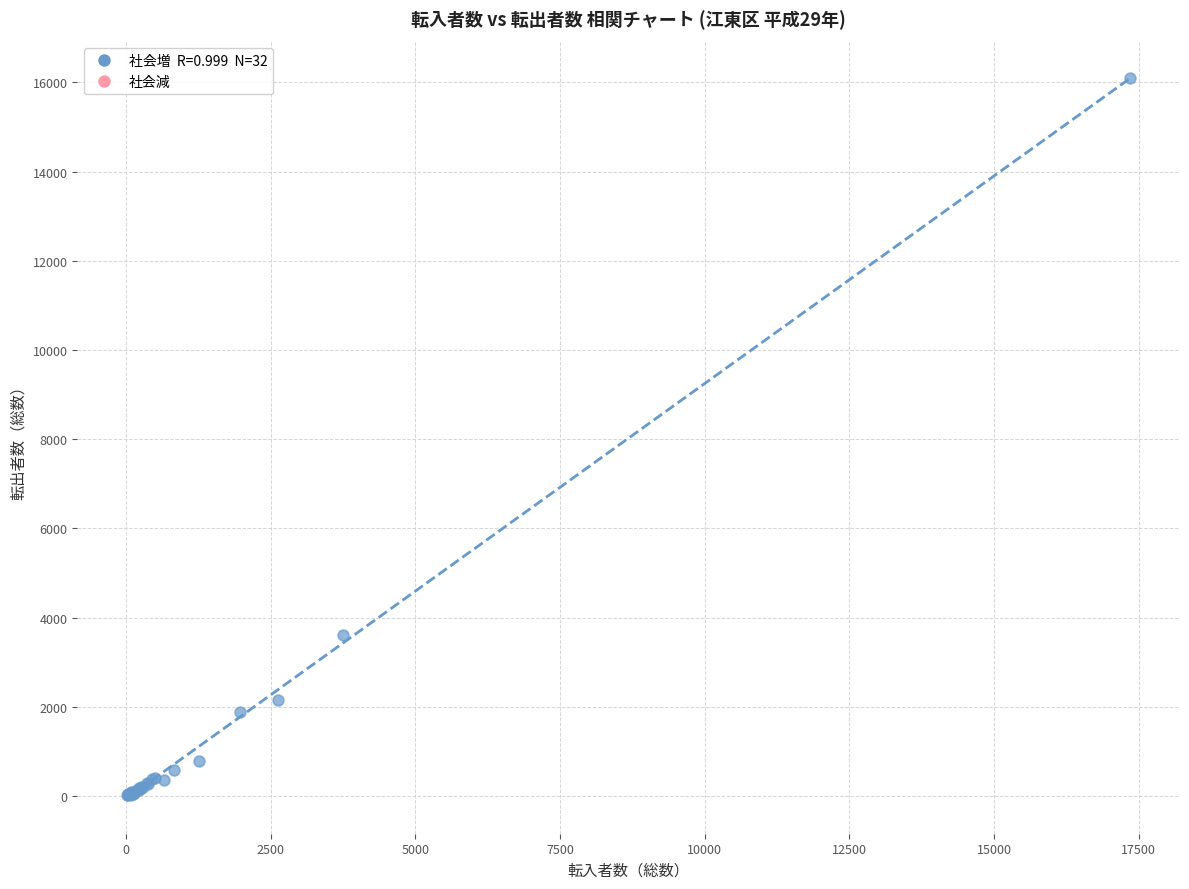

What Y value in the scatter plot is closest to 8061?

3598